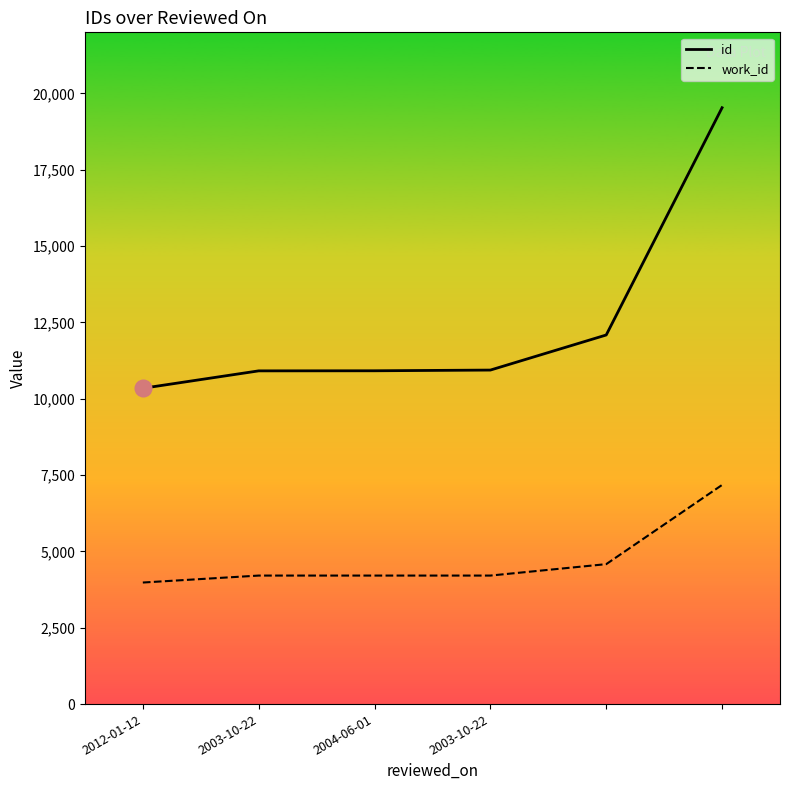

Which series has the widest spread of values?

id